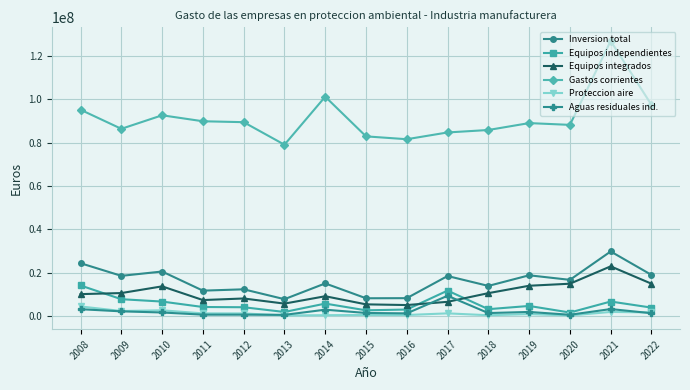

How many lines are shown in the chart?

6